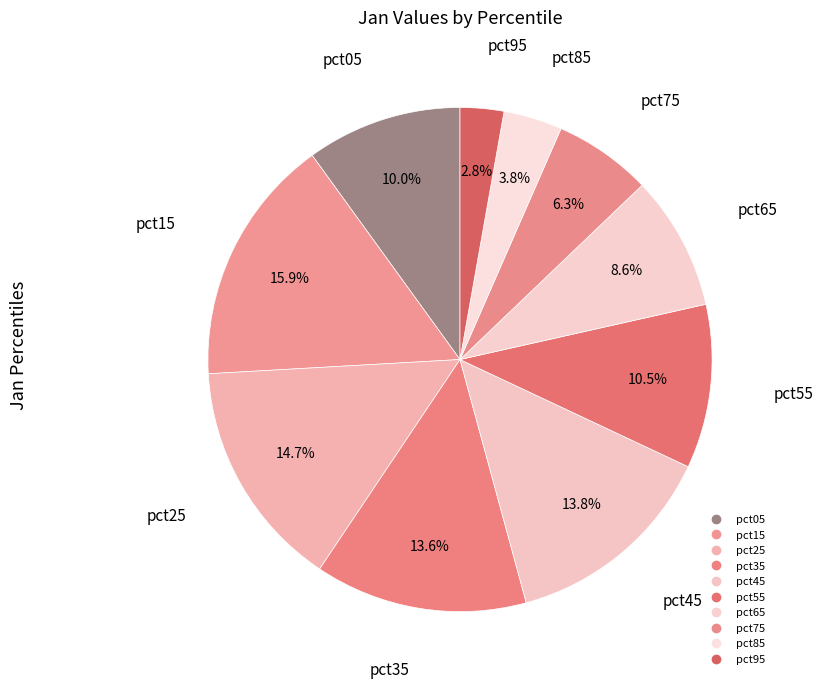

How many slices are in this pie chart?

10